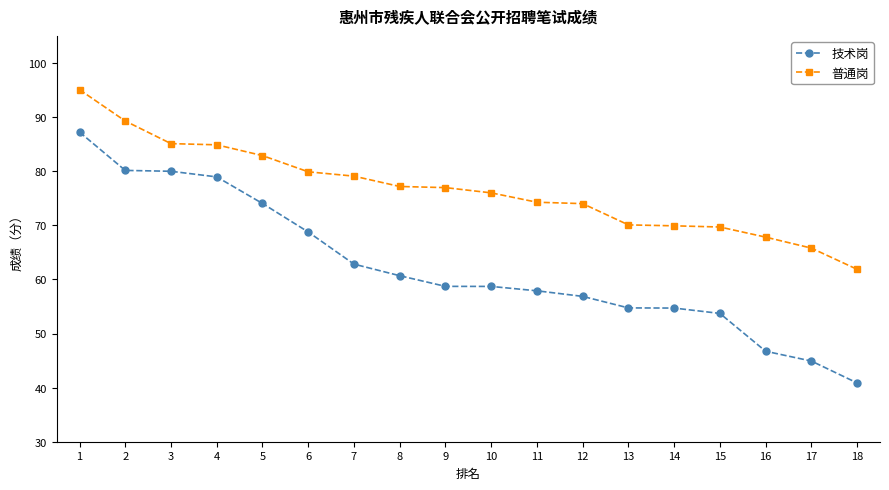

The value of 普通岗 at 4 is 109.1. True or false?

False